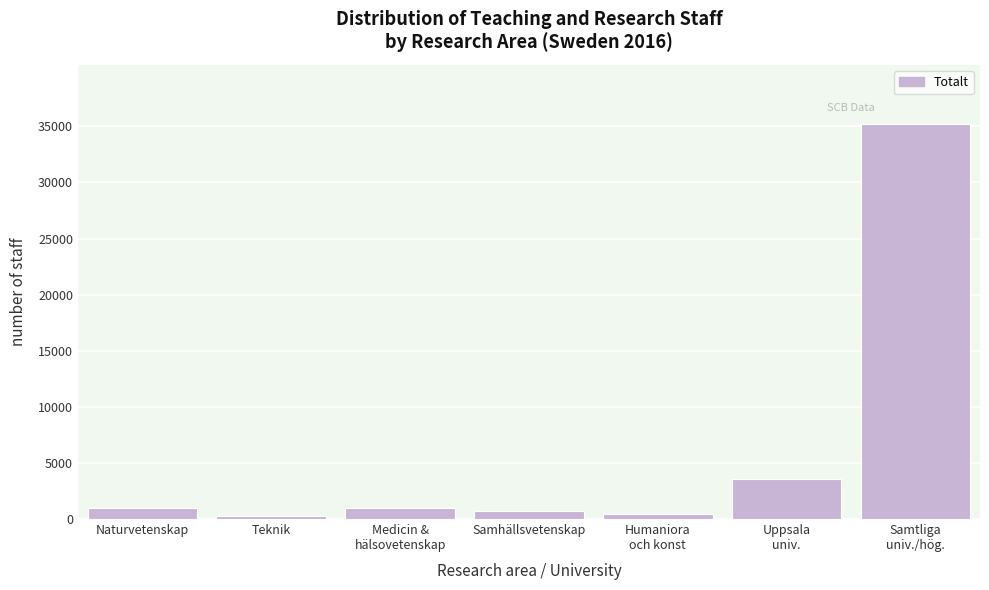

The value at Naturvetenskap is 984. True or false?

True